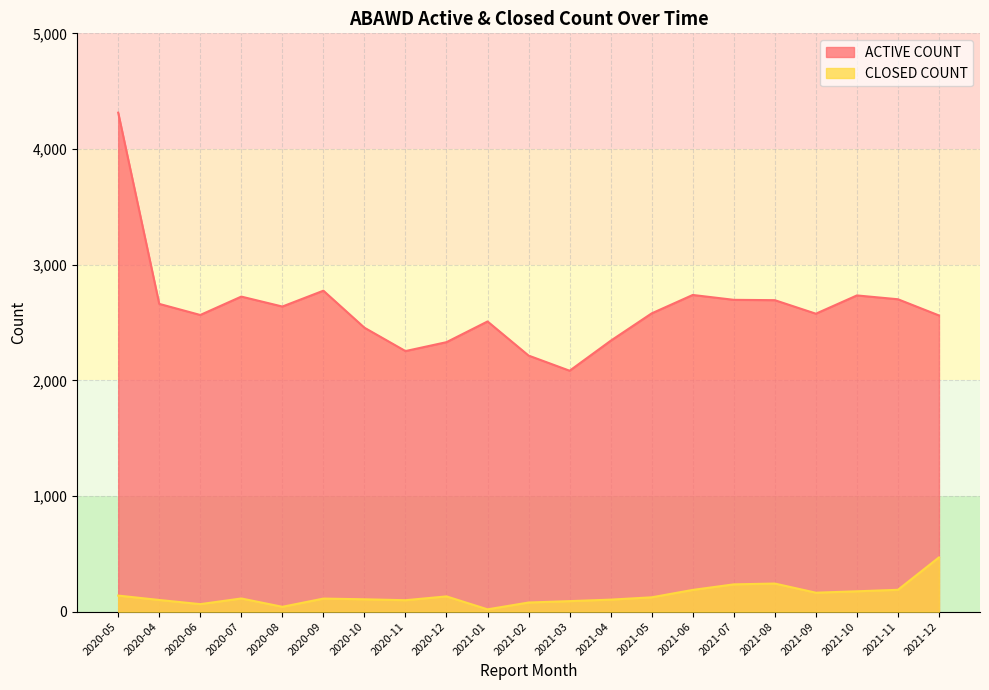

What is the total value across all series at 2020-08?

2680